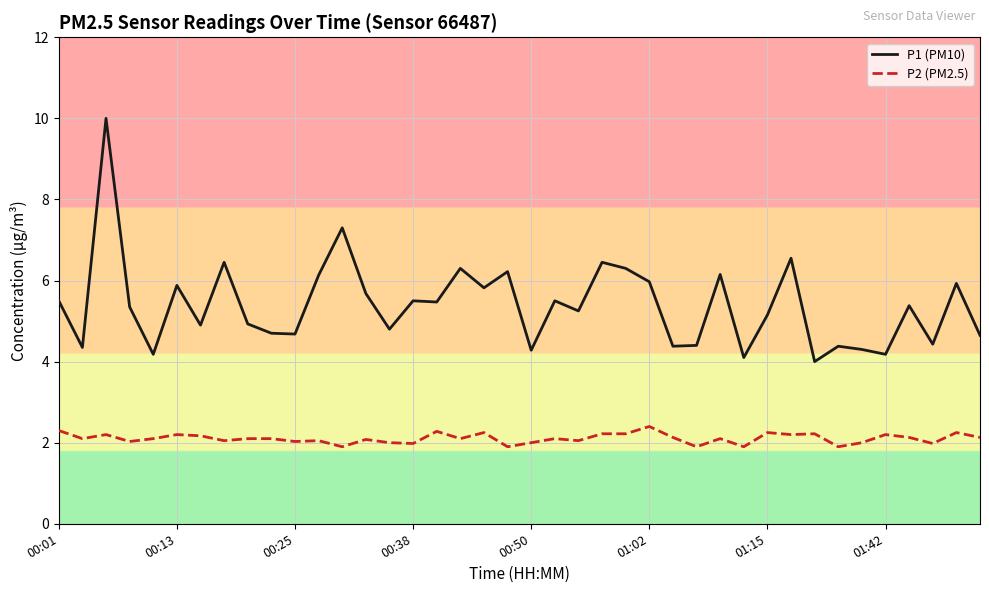

List the series in order of their overall mean, lowest first.

P2 (PM2.5), P1 (PM10)